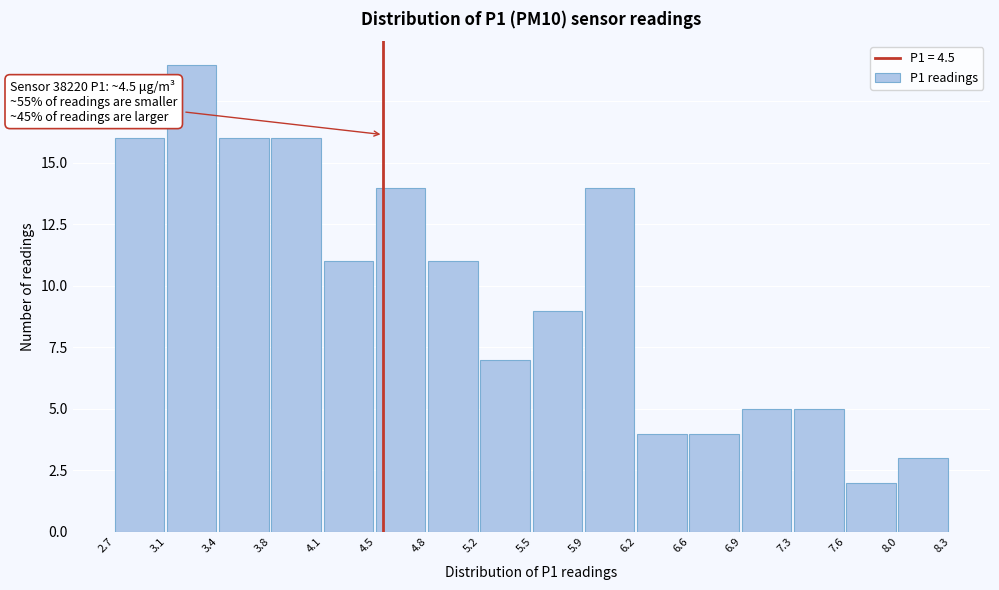

Over which range of the x-axis is the bar tallest?

3.1 to 3.4